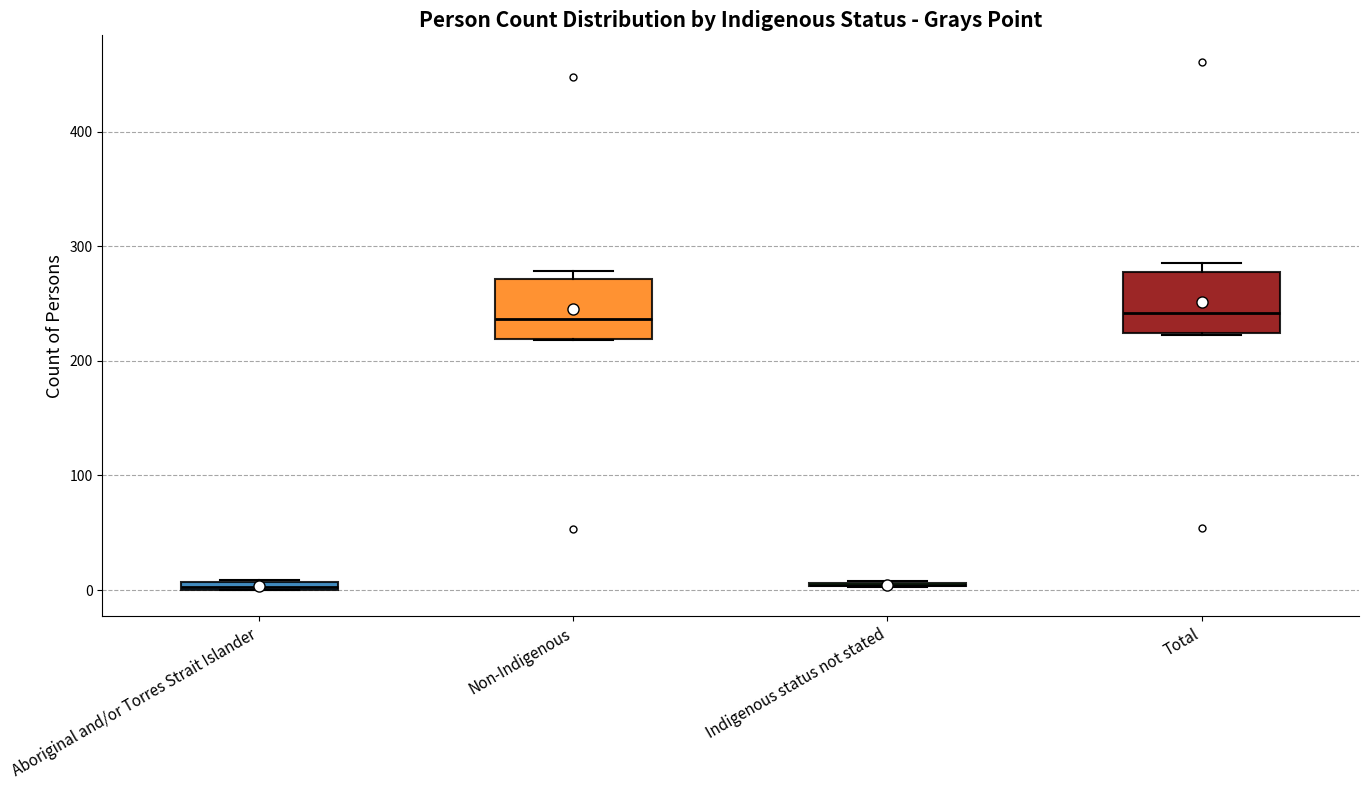

Where is the upper edge of the box for Non-Indigenous on the y-axis? The values are not printed on the chart, so give them approximately, as read against the axis.

270